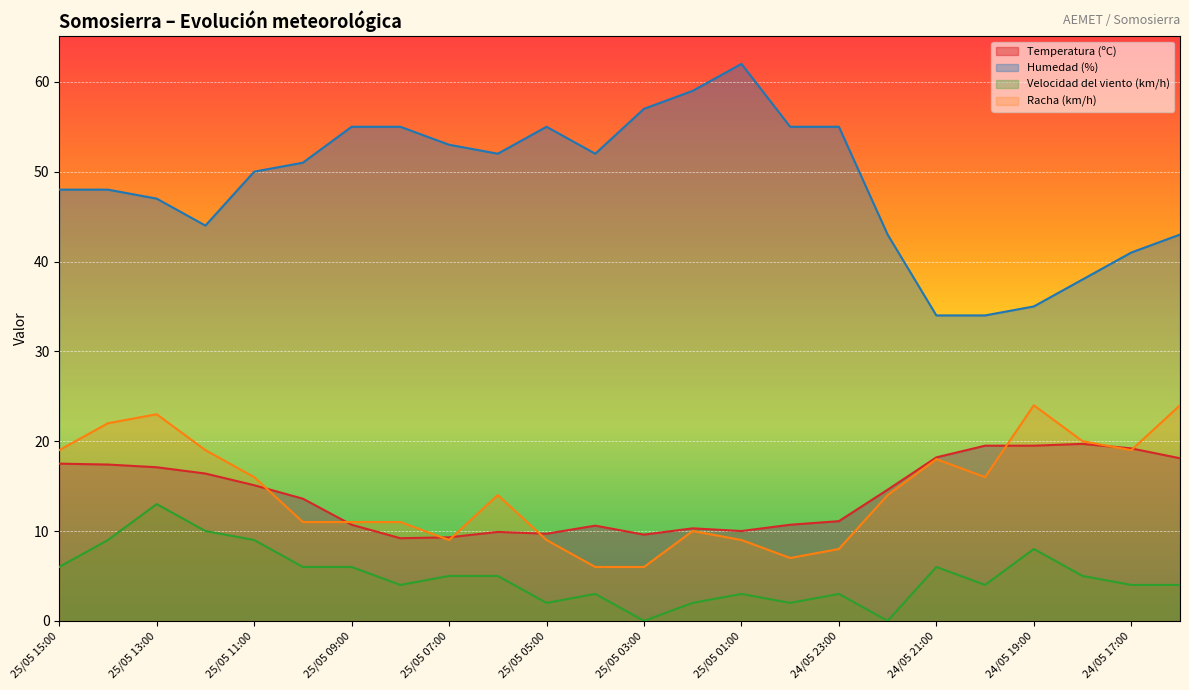

What is the label of the 11th point from the left?

25/05 05:00